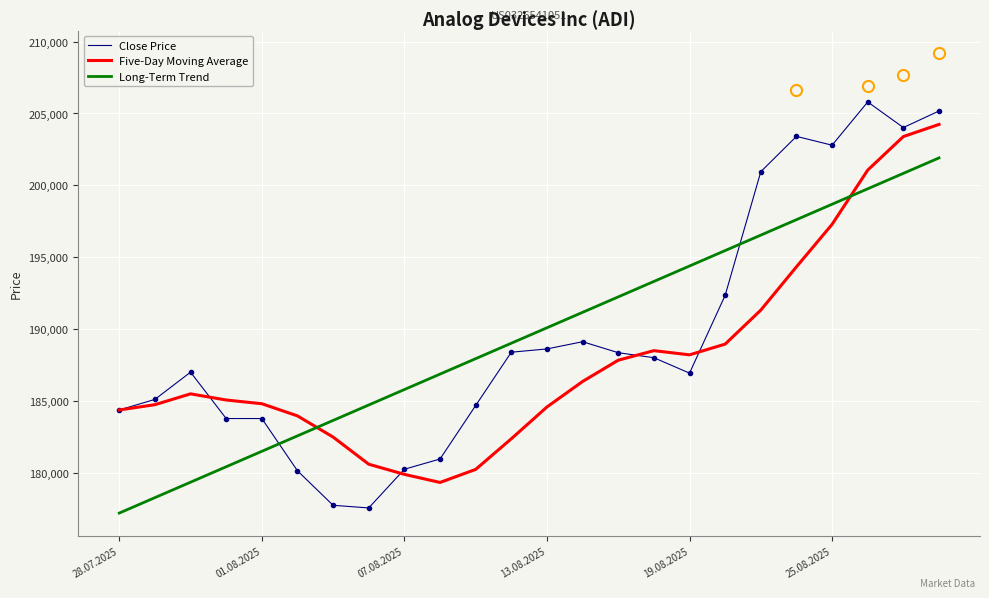

Which series has the largest range (max minus min)?

Close Price